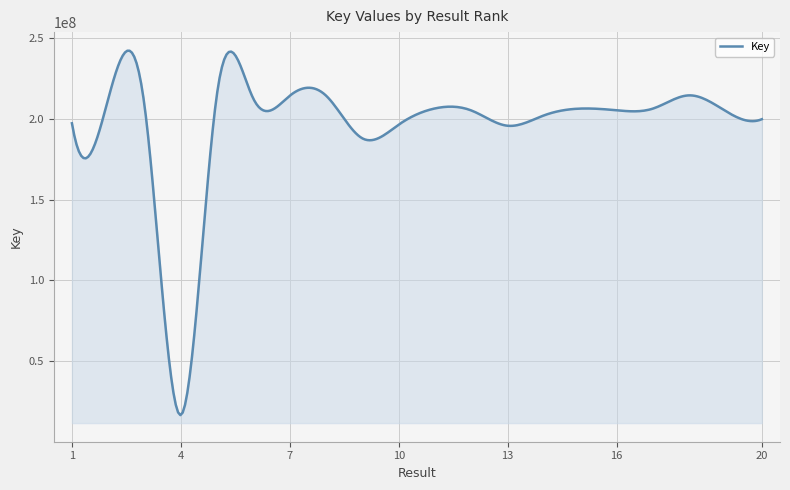

What is the greatest value displayed?

242347784.0